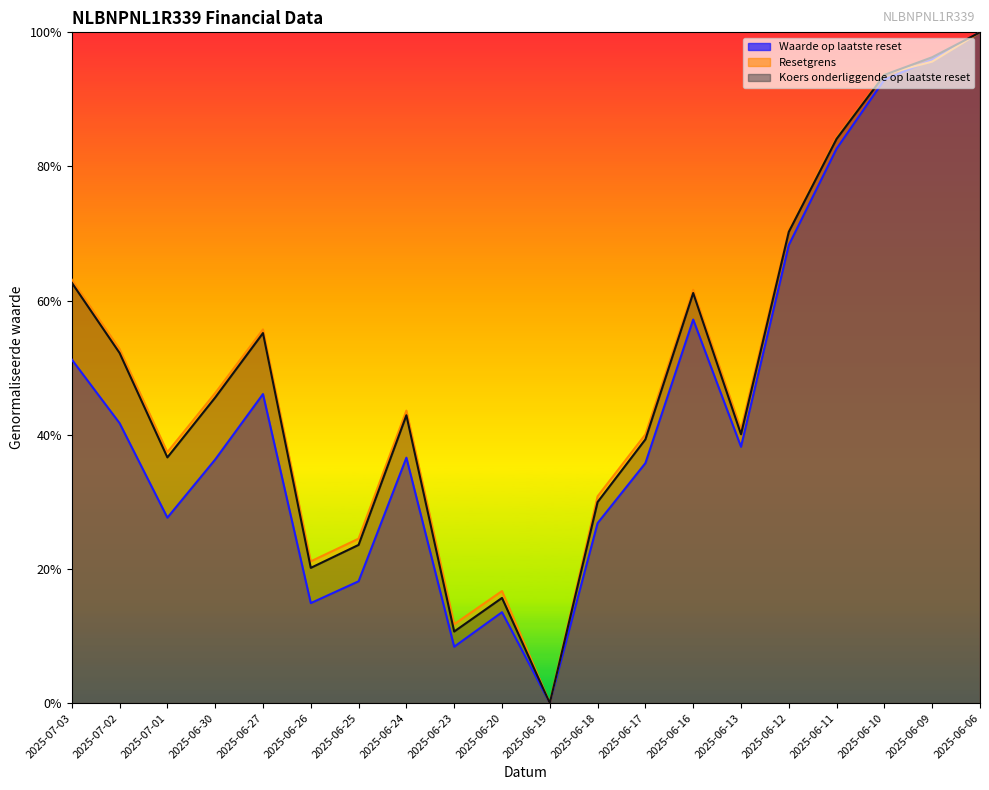

What is the label of the 12th point from the right?

2025-06-23